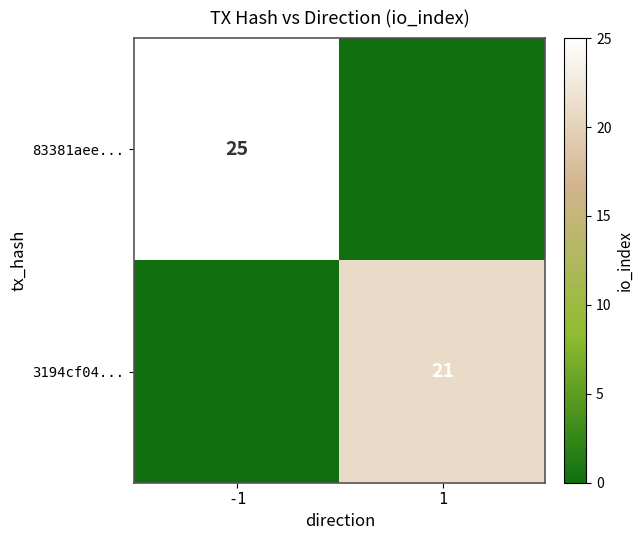

Is the value of 3194cf04... at 1 greater than the value of 83381aee... at -1?

No